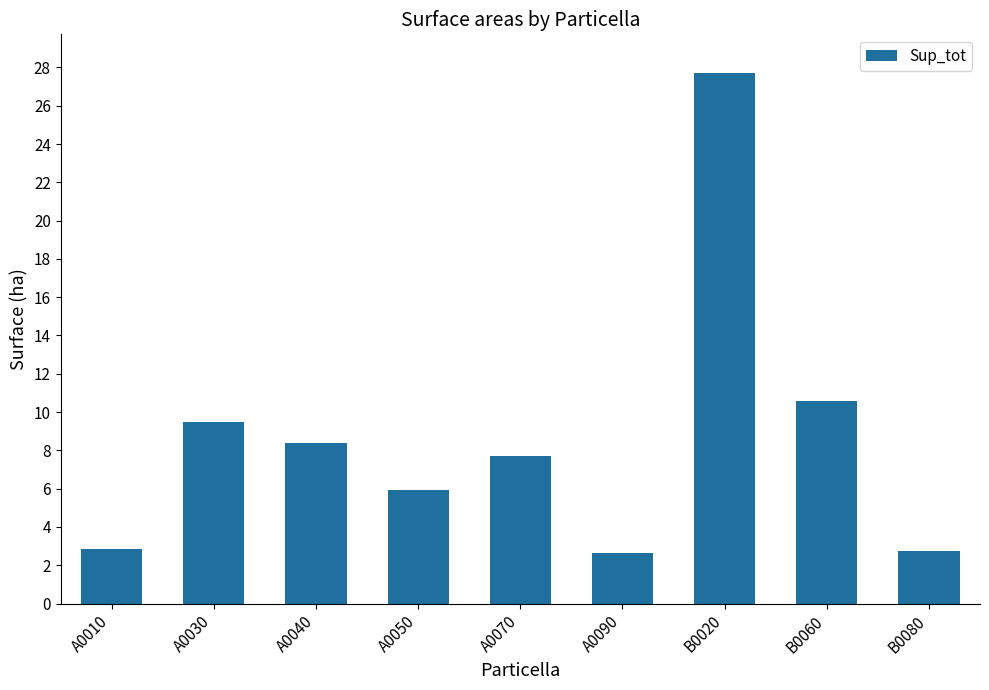

What is the difference between the values at B0080 and A0090?

0.1